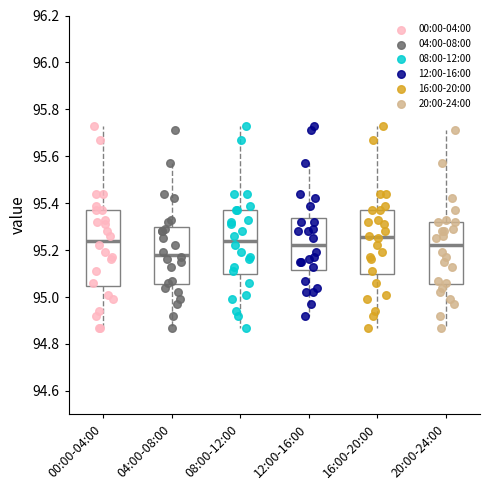

Comparing the boxes themselves (not the whiskers), which one is the tallest?

00:00-04:00